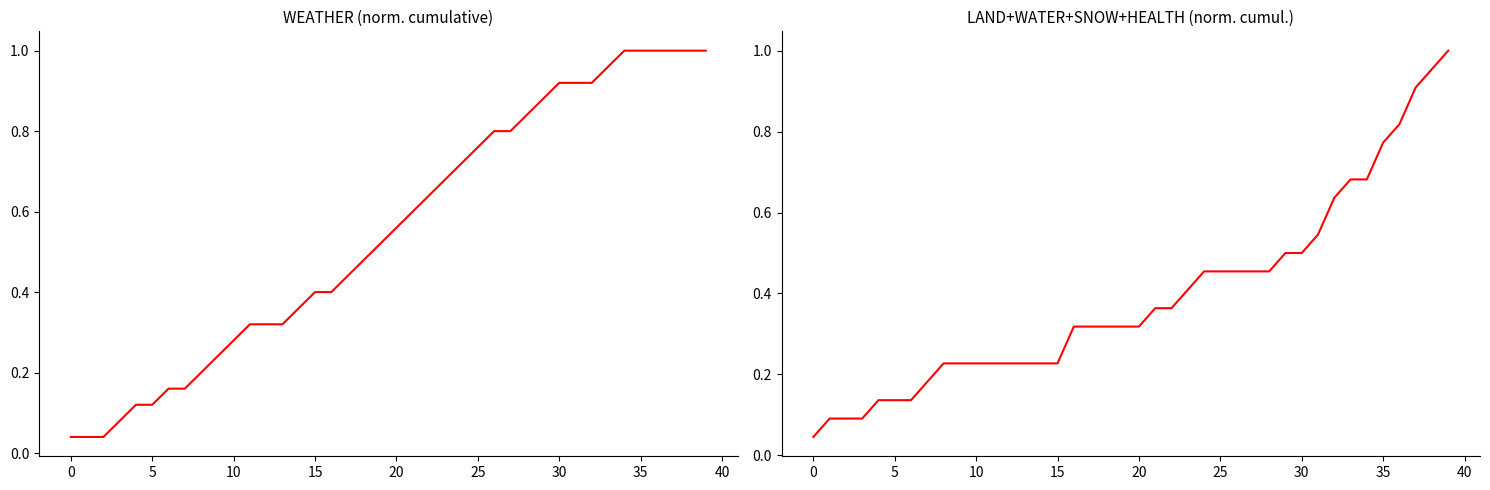

At how many categories does at least one series exceed 0?

40